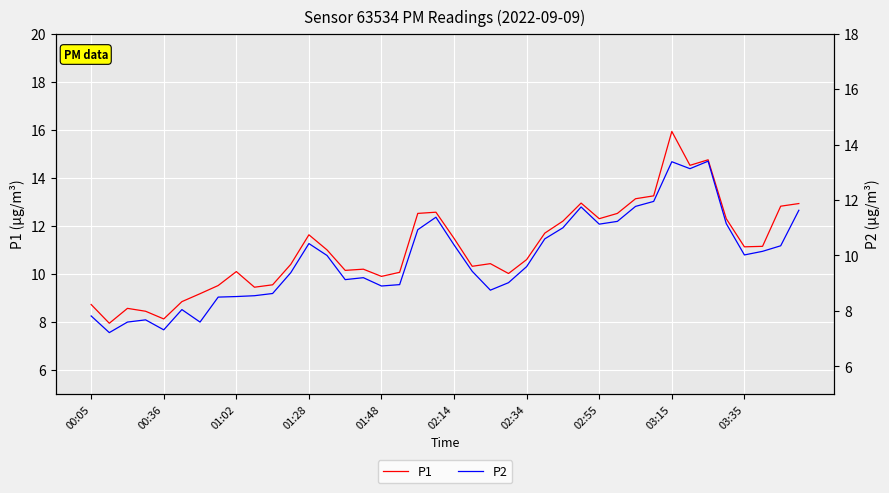

Is this an area chart (filled region under the line)?

No